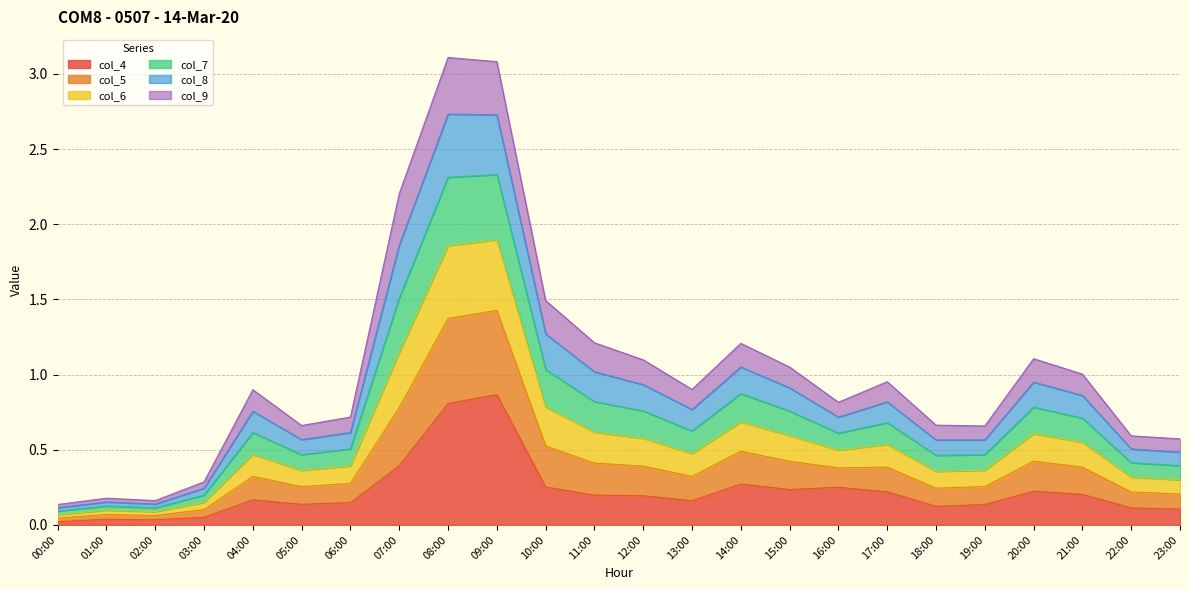

What is the total value across all series at 20:00?

1.1